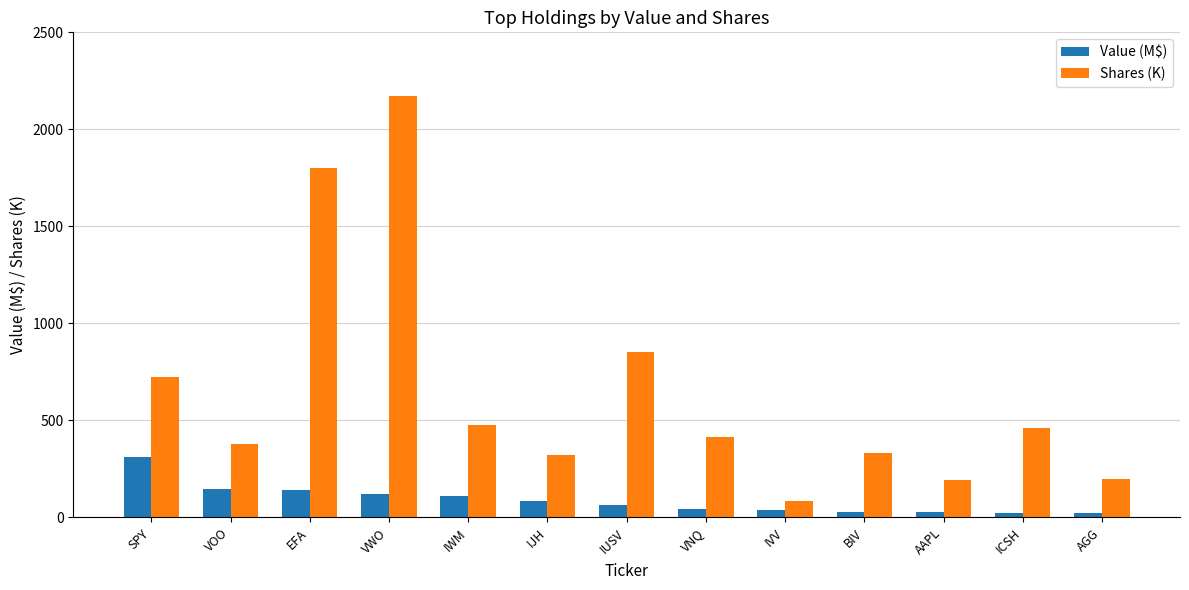

How many data points in Shares (K) are less than 412?

6